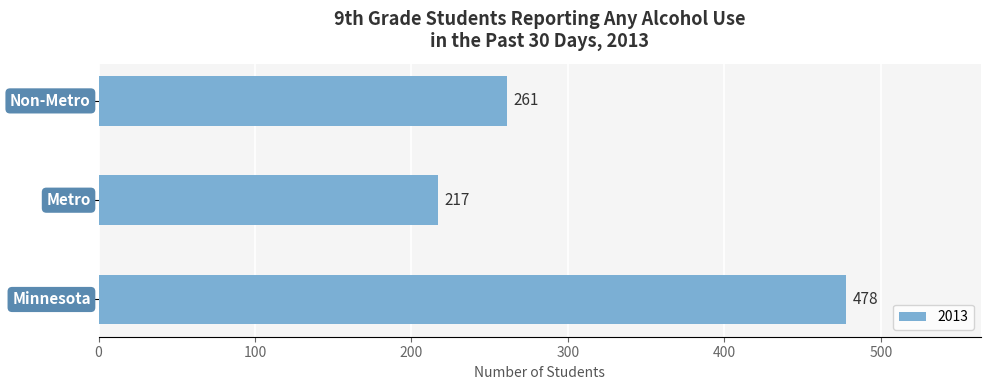

What is the average value?

319